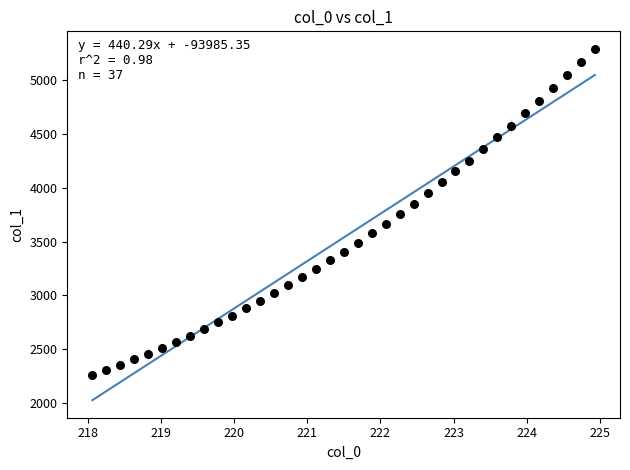

What is the range of Y values (max minus min)?

3033.9